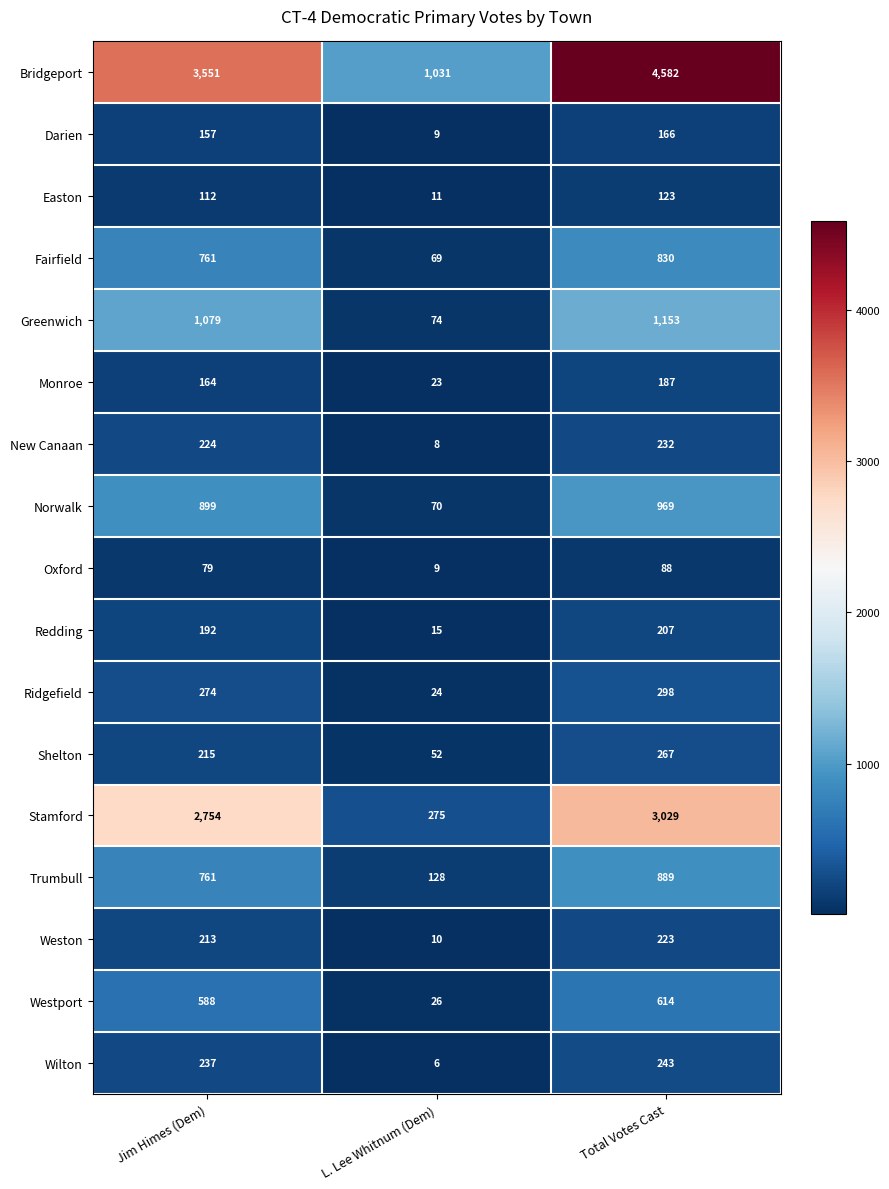

Rank the series by their maximum value, from lowest to highest.

Oxford, Easton, Darien, Monroe, Redding, Weston, New Canaan, Wilton, Shelton, Ridgefield, Westport, Fairfield, Trumbull, Norwalk, Greenwich, Stamford, Bridgeport